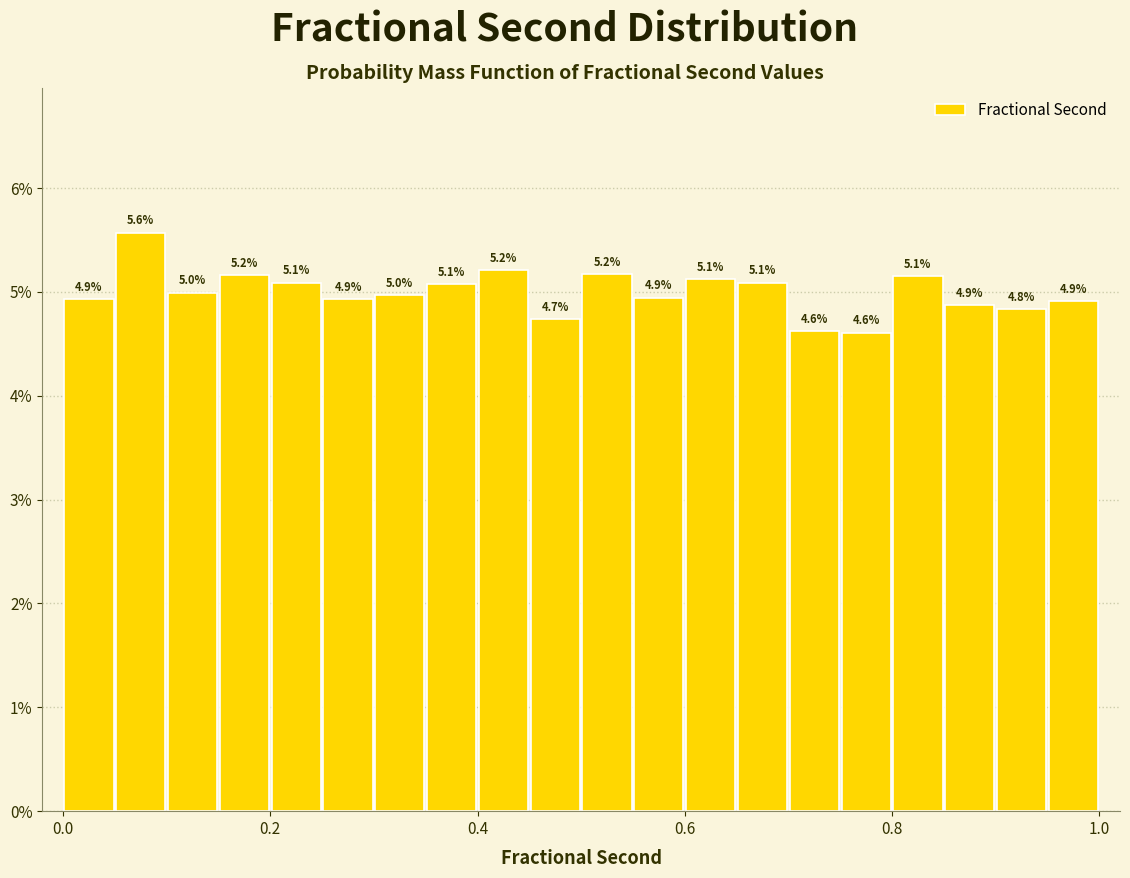

Around what value on the x-axis is the tallest bar? Give the approximate position of its centre, as read against the axis.

0.08